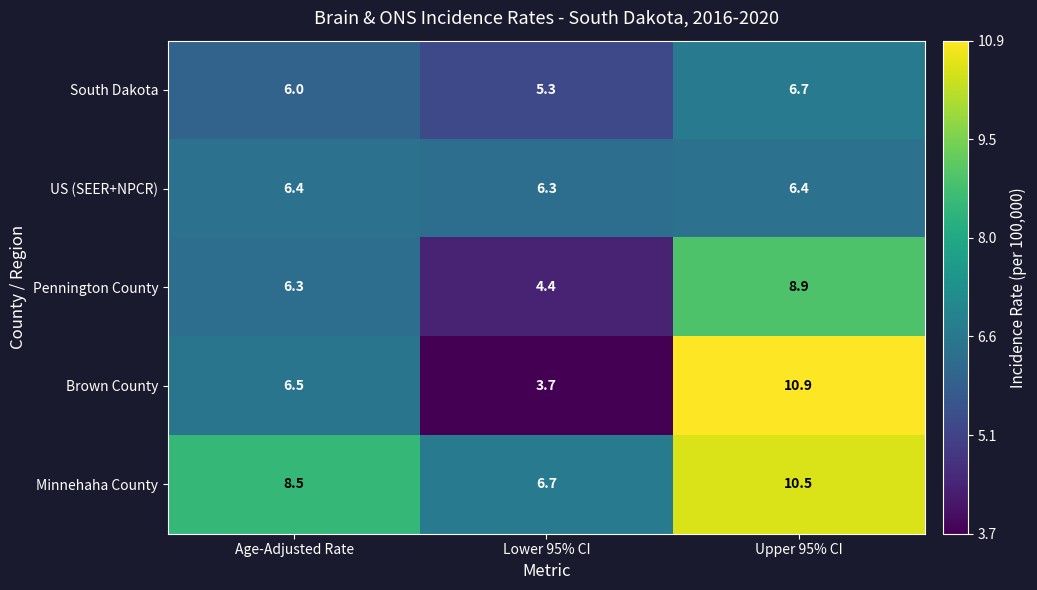

The value of Minnehaha County at Age-Adjusted Rate is 8.5. True or false?

True